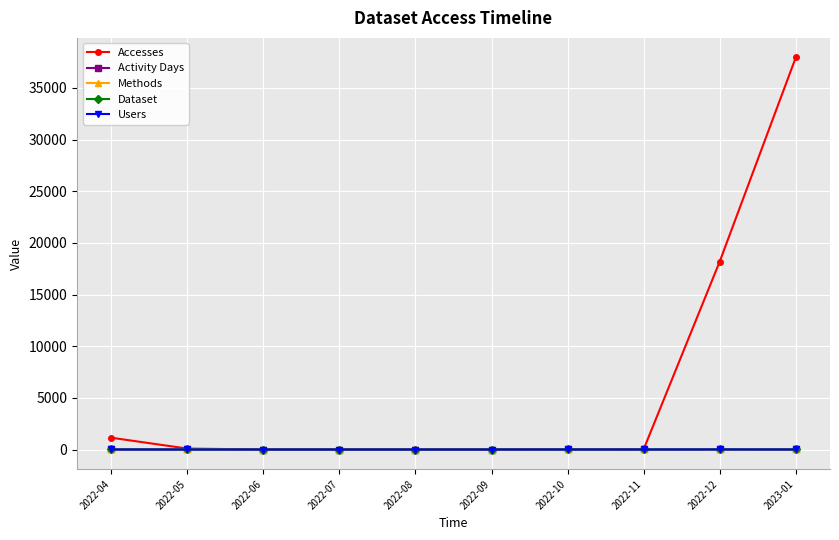

What is the total value across all series at 2022-04?

1148